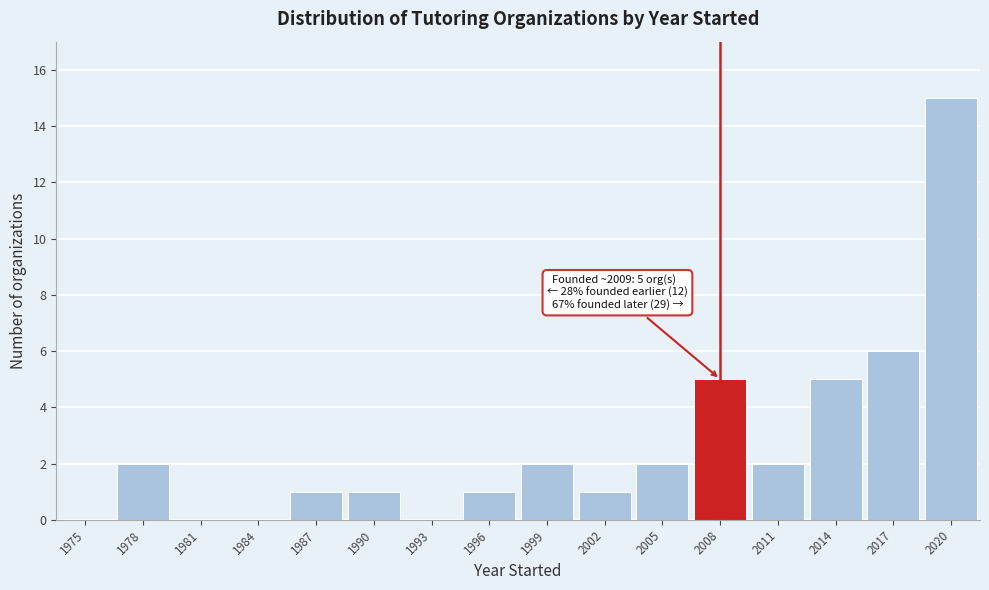

Reading left to right, what are all the values shown in this chart?

1975=0	1978=2	1981=0	1984=0	1987=1	1990=1	1993=0	1996=1	1999=2	2002=1	2005=2	2008=5	2011=2	2014=5	2017=6	2020=15